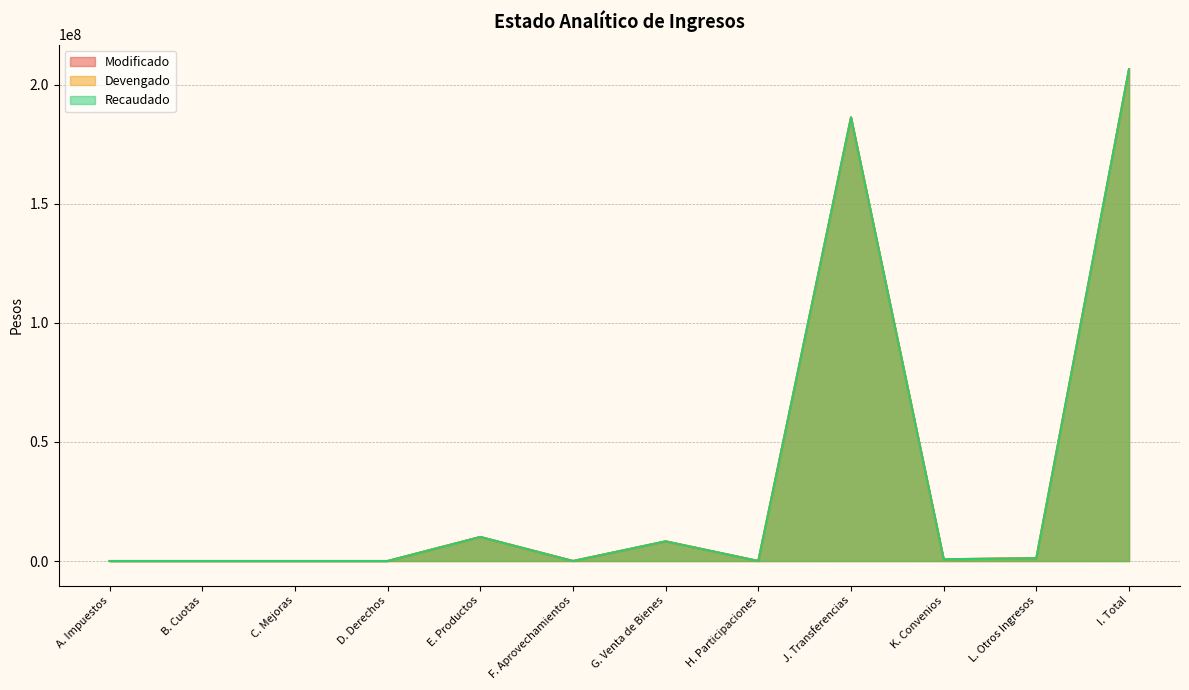

What is the label of the 7th point from the left?

G. Venta de Bienes